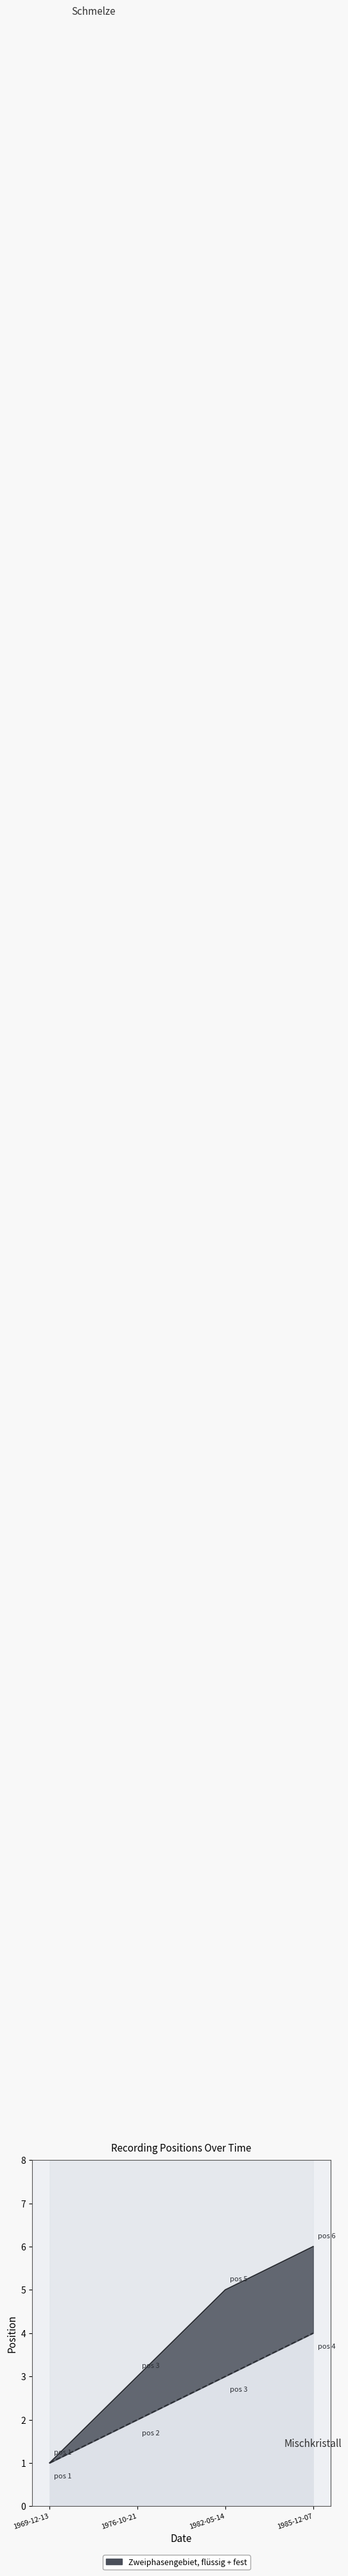

True or false: Soliduskurve has more than 1 points higher than both neighbors.

False